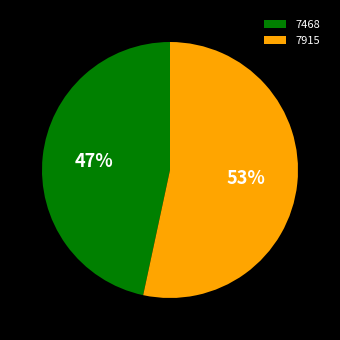

Count the number of slices in the pie.

2